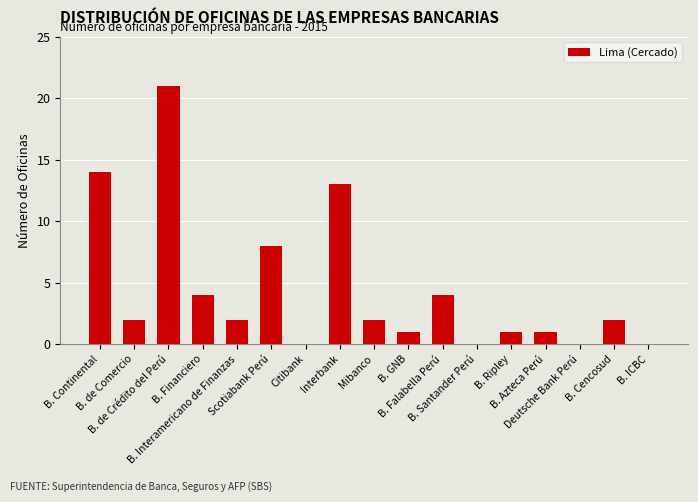

What is the sum of all values?

75